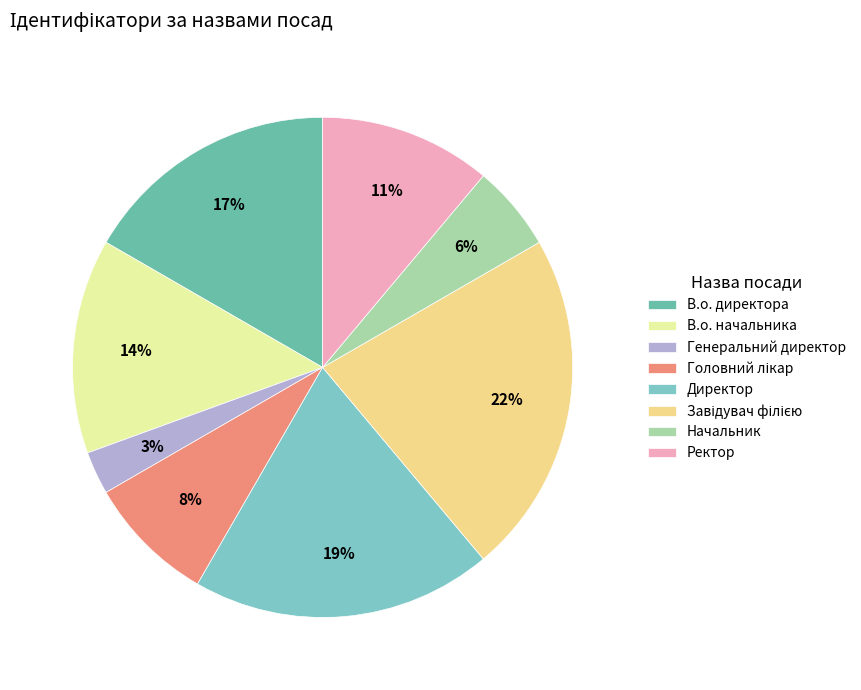

What percentage do Генеральний директор and Начальник together represent?

8.3%